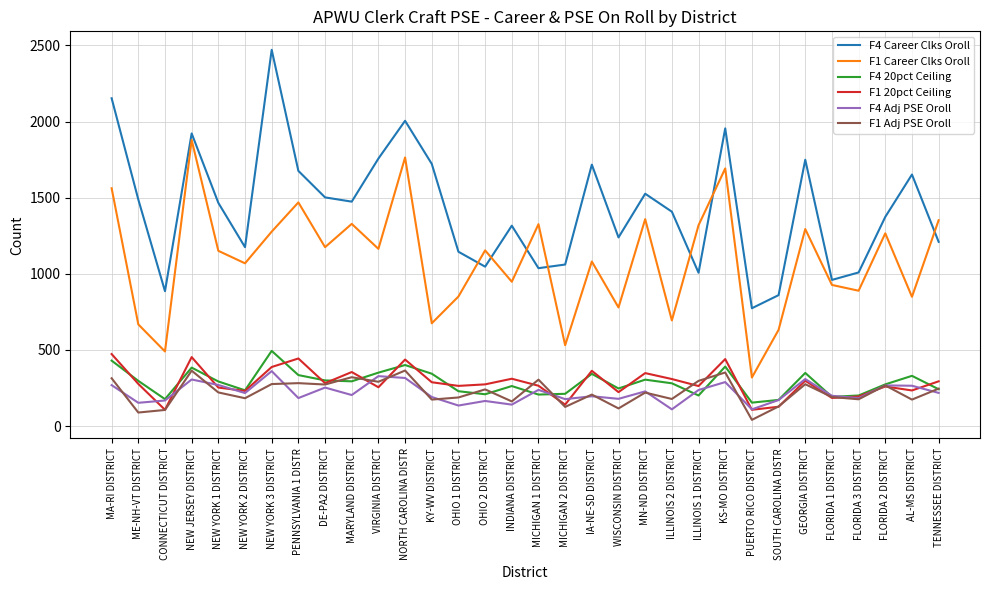

What is the maximum value for F4 Career Clks Oroll?

2471